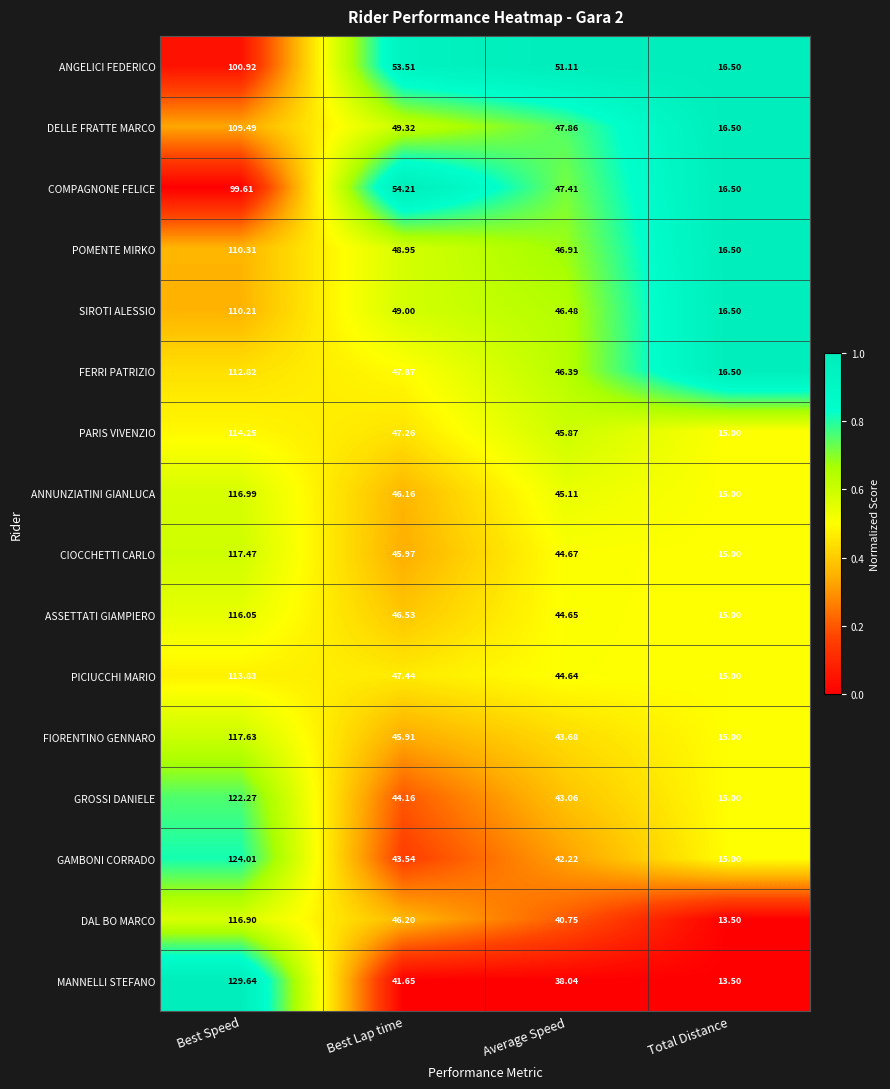

Which series has the largest total across all categories?

GAMBONI CORRADO